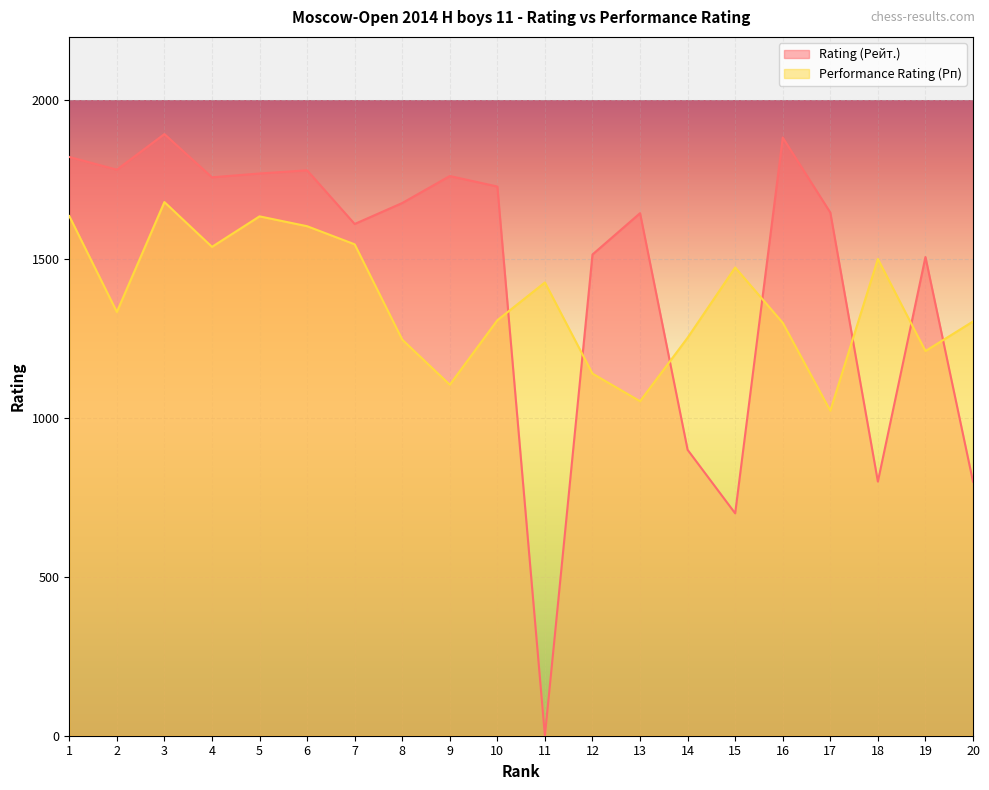

At which category is the sum across all series the highest?

3